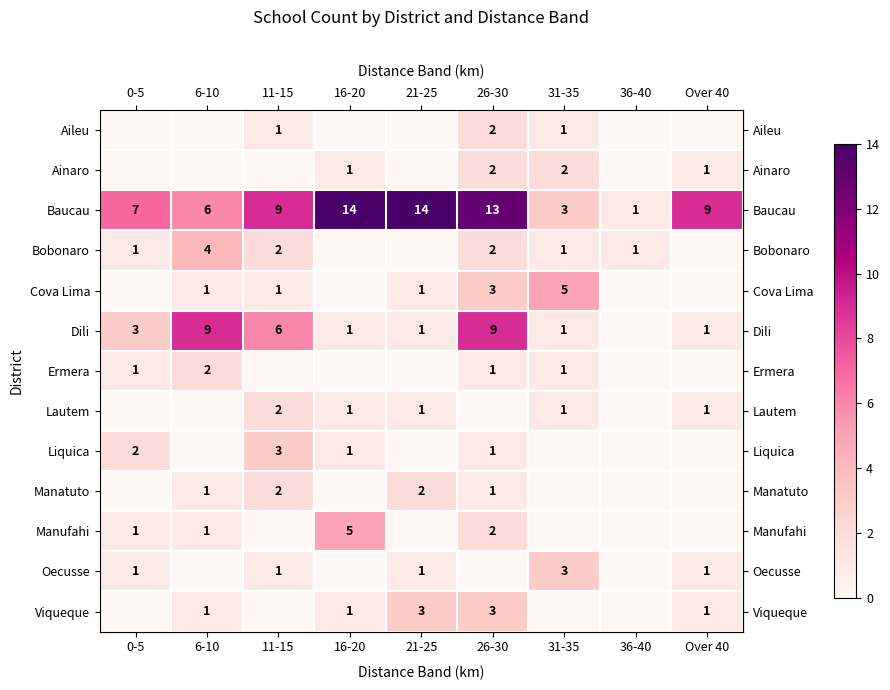

What is the total value across all series at 21-25?

23